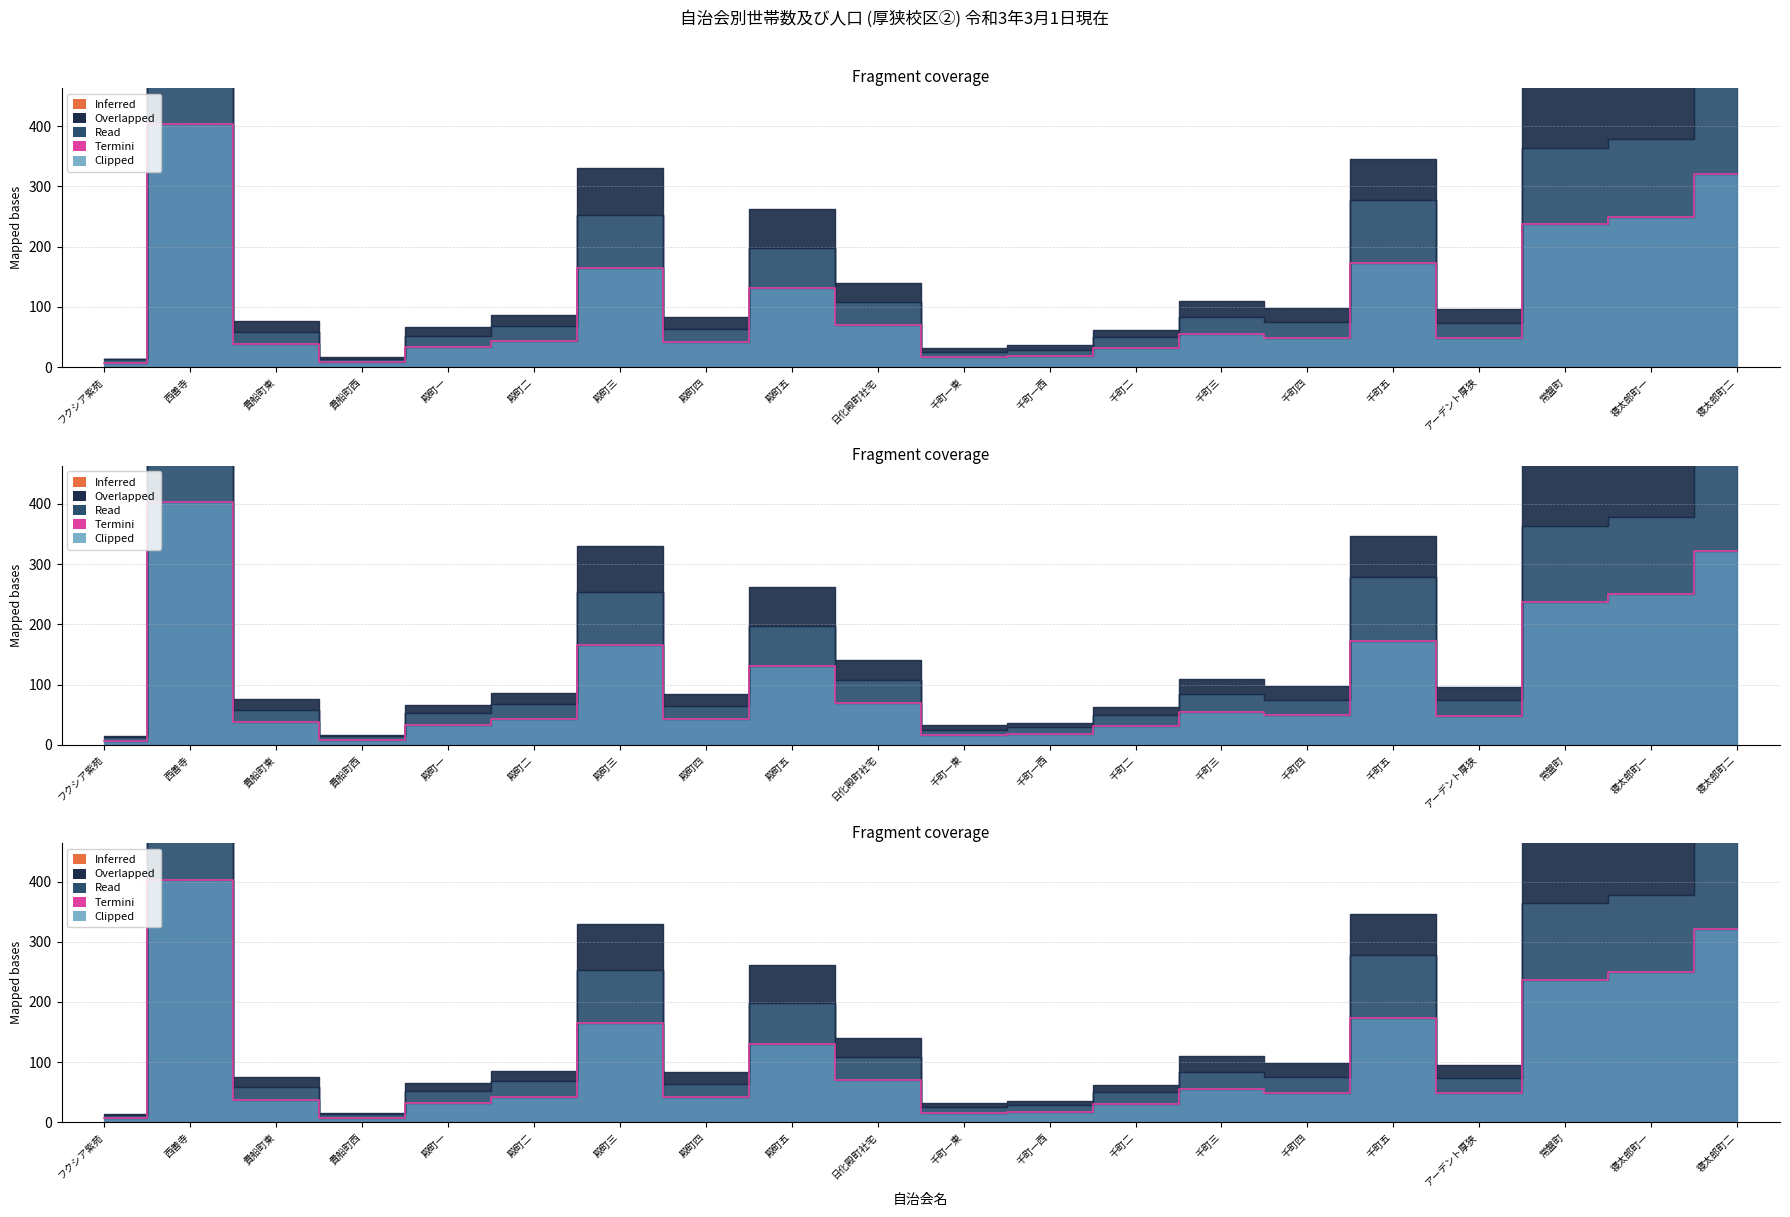

Reading left to right, transcribe all the data shown in this chart.

フクシア紫苑=7	西善寺=403	貴船町東=38	貴船町西=8	殿町一=33	殿町二=43	殿町三=165	殿町四=42	殿町五=131	日化殿町社宅=70	千町一東=16	千町一西=18	千町二=31	千町三=55	千町四=49	千町五=173	アーデント厚狭=48	常盤町=237	寝太郎町一=250	寝太郎町二=321